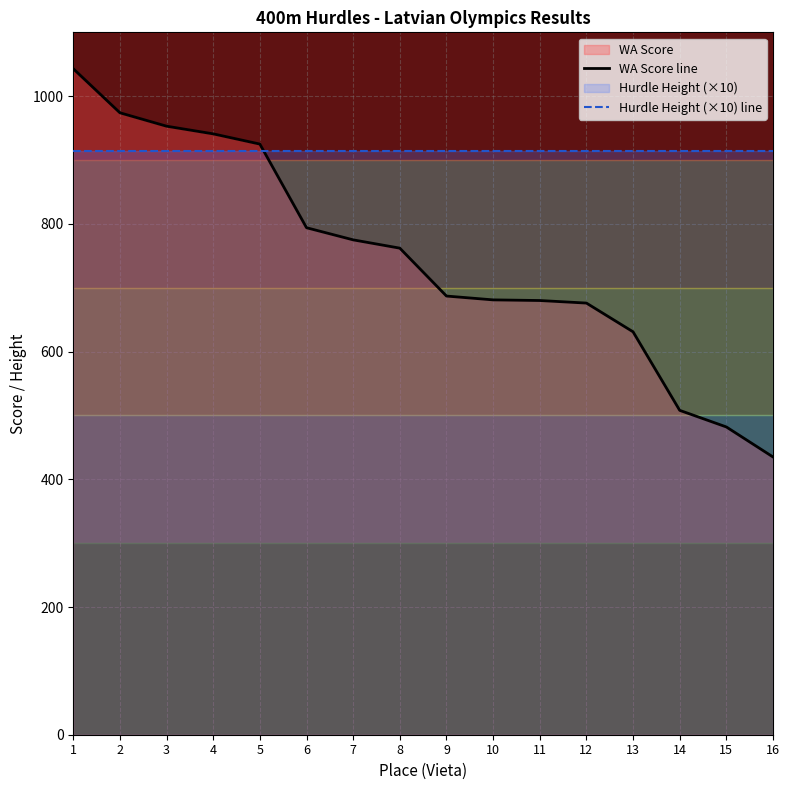

At how many categories does at least one series exceed 834?

16